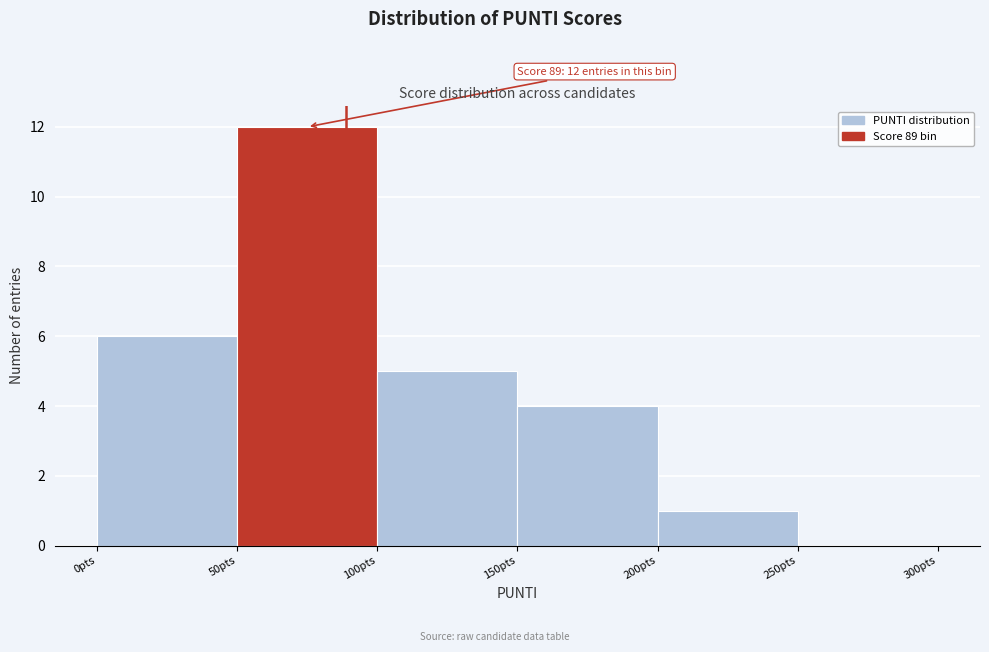

Which range on the x-axis has the tallest bar?

50 to 100